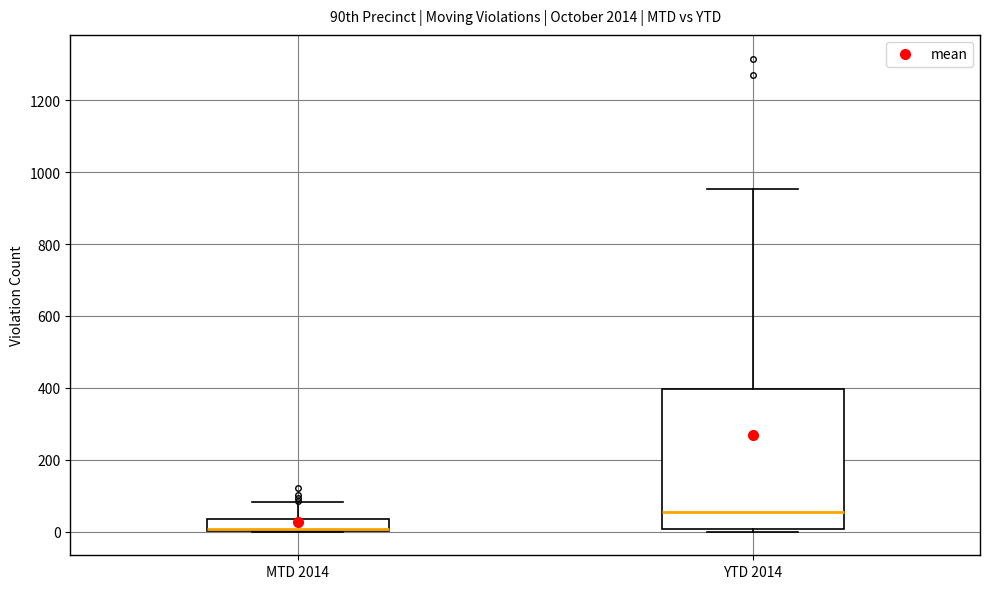

Reading left to right, read every box against the y-axis: the position of its median line, the range the box covers, and the ends of its whiskers. The values are not printed on the chart, so give them approximately, as read against the axis.

MTD 2014: median 0 (drawn on the box's lower edge), box 0 to 40, whiskers 0 to 80
YTD 2014: median 60, box 0 to 400, whiskers 0 (just below the box's lower edge) to 960